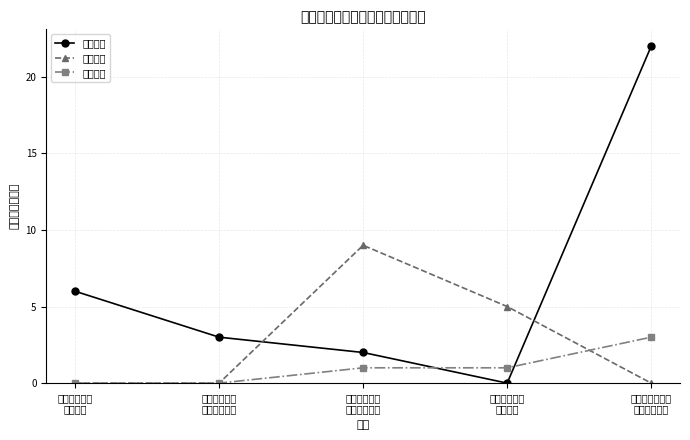

Where is 行政管理 nearest to the value 1?

福建欣弘机电
设备有限公司